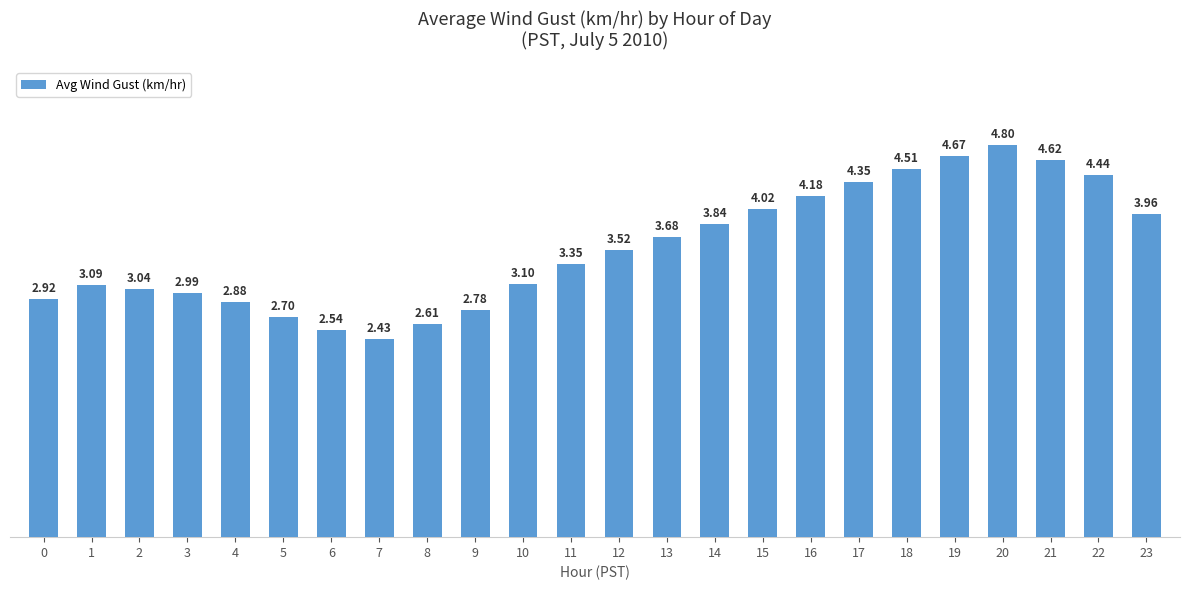

Count the number of data series in this chart.

1